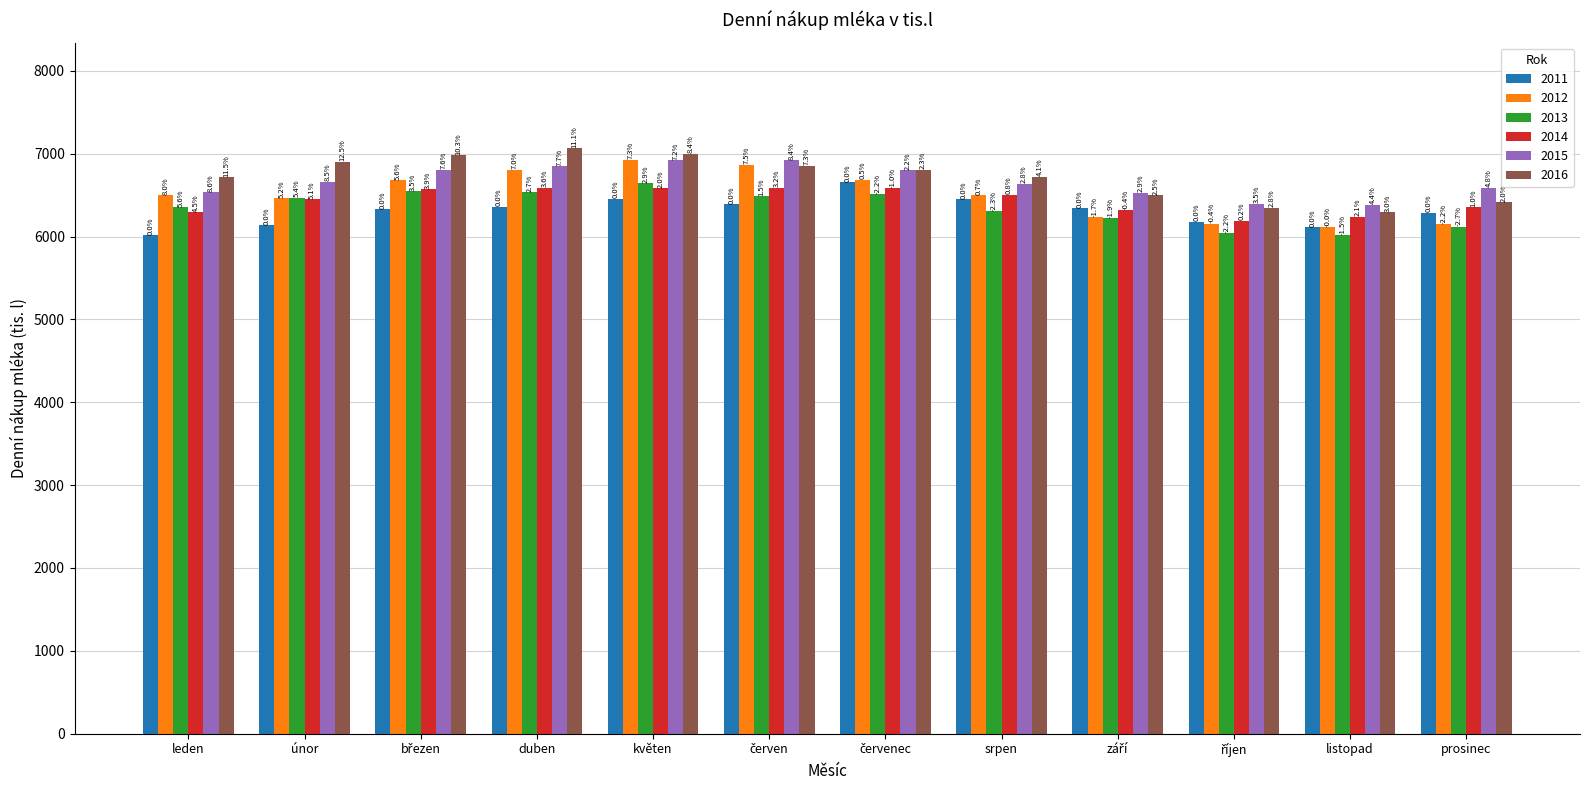

The 2014 series shows 6586.9 at červenec. True or false?

True